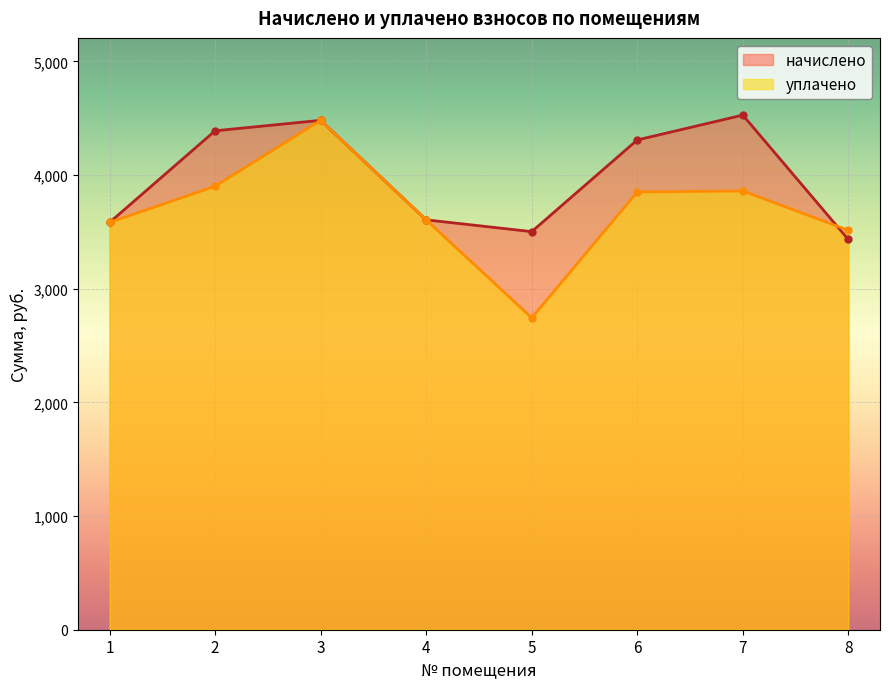

At which category is the sum across all series the highest?

3